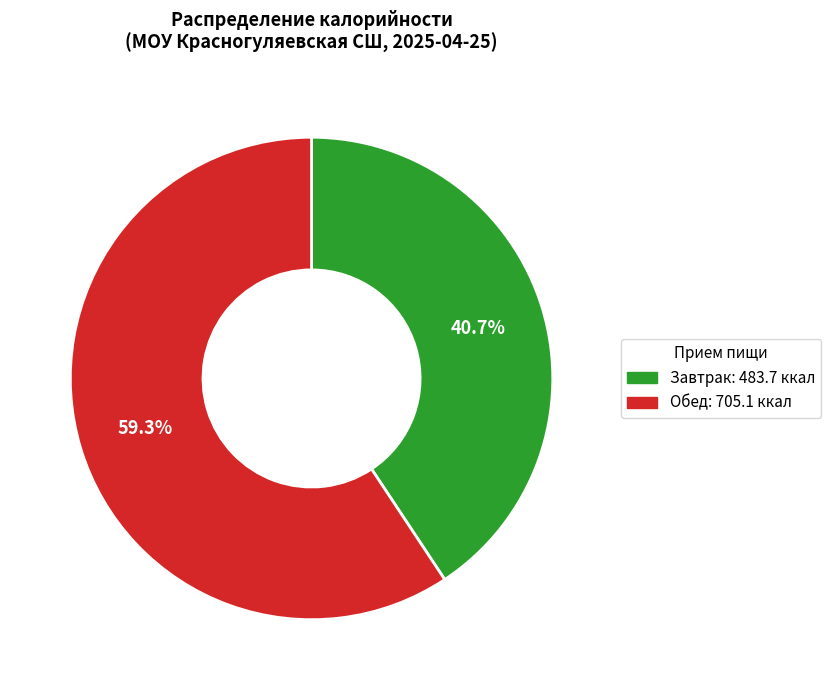

What percentage is the Завтрак slice, to the nearest percent?

41%